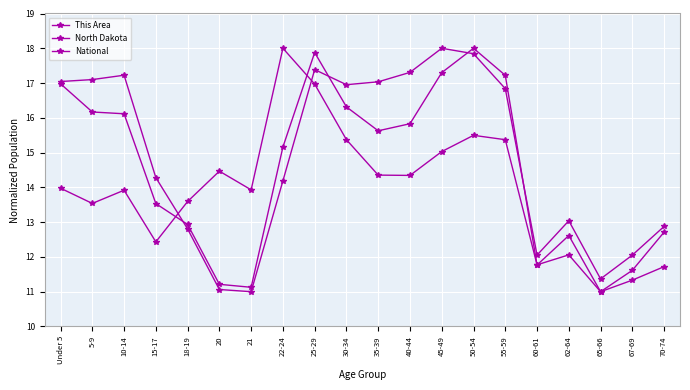

Rank the categories by North Dakota value from lowest to highest.

65-66, 21, 20, 67-69, 60-61, 62-64, 70-74, 18-19, 15-17, 22-24, 35-39, 40-44, 10-14, 5-9, 30-34, Under 5, 55-59, 45-49, 25-29, 50-54